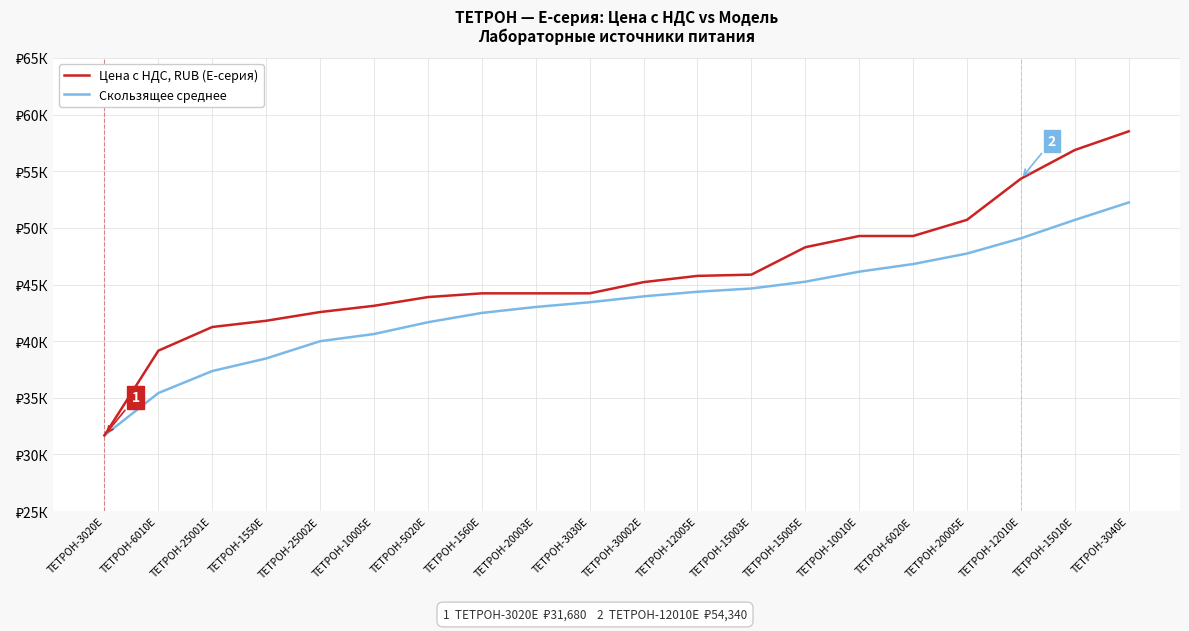

Which category has the lowest value across all series?

ТЕТРОН-3020Е